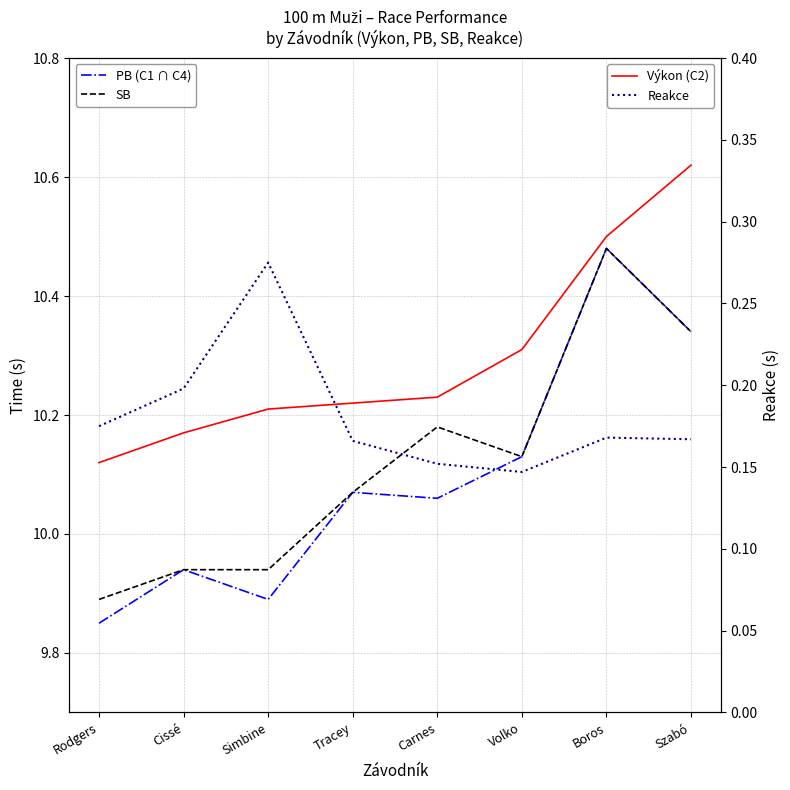

True or false: SB and PB (C1 ∩ C4) intersect in this chart.

False